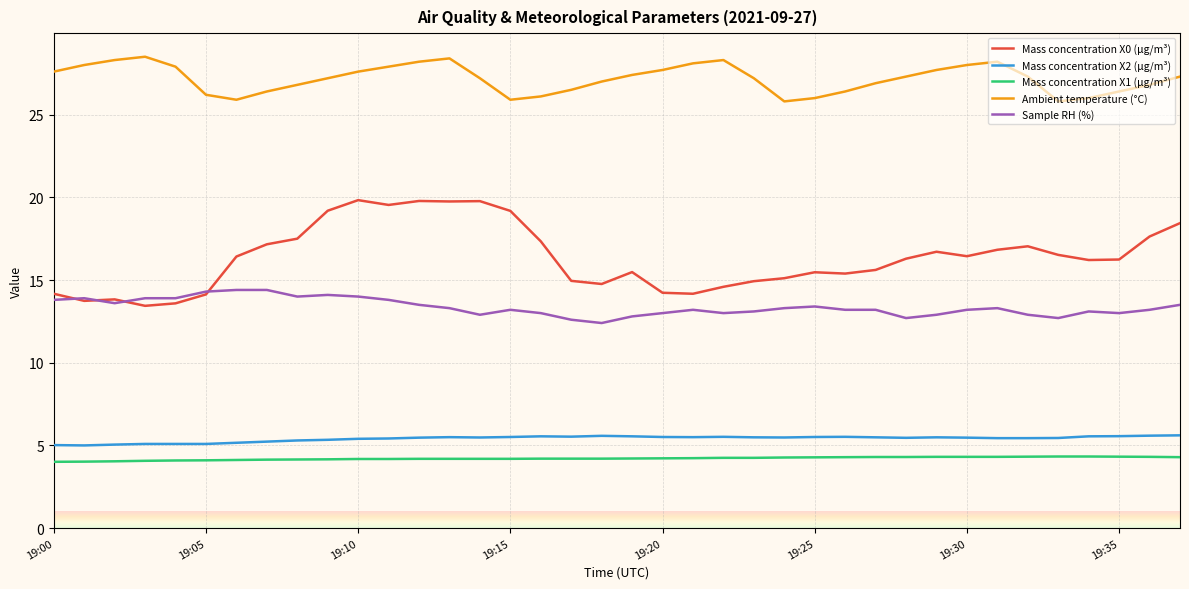

Which series has the largest total across all categories?

Ambient temperature (°C)